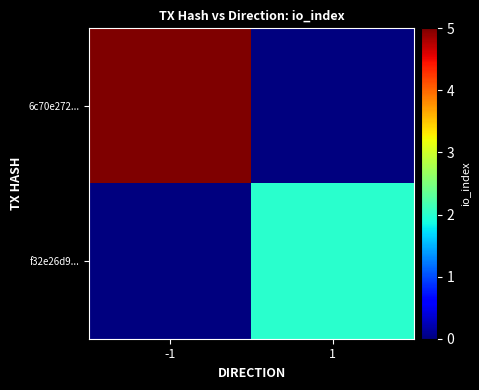

What is the total value across all series at 1?

2